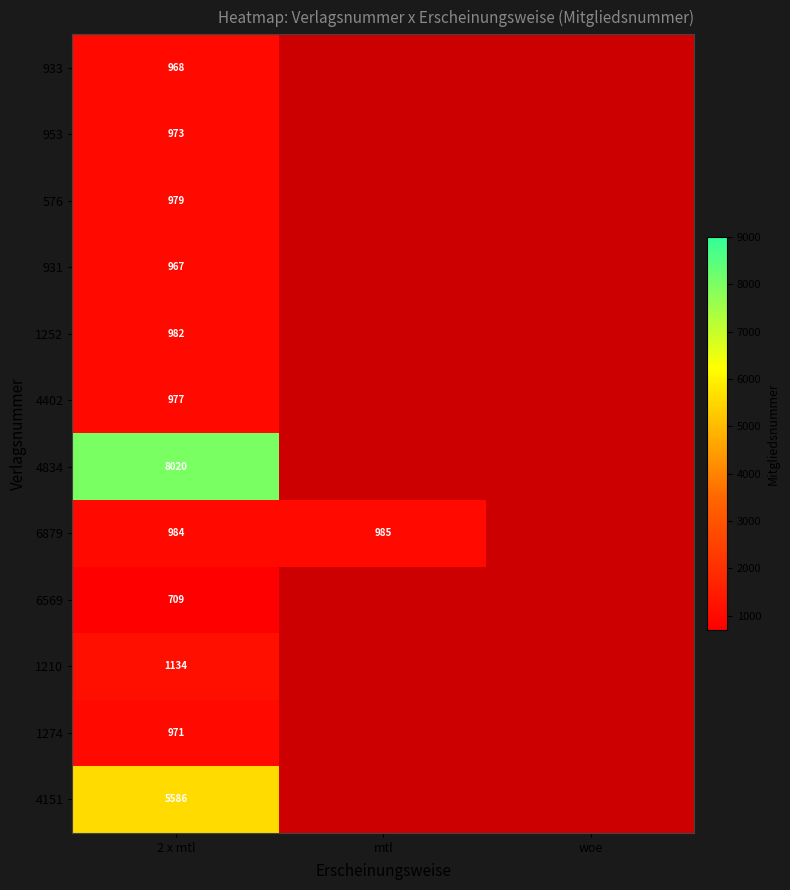

What is the difference between the highest and lowest values at 2 x mtl?

7311